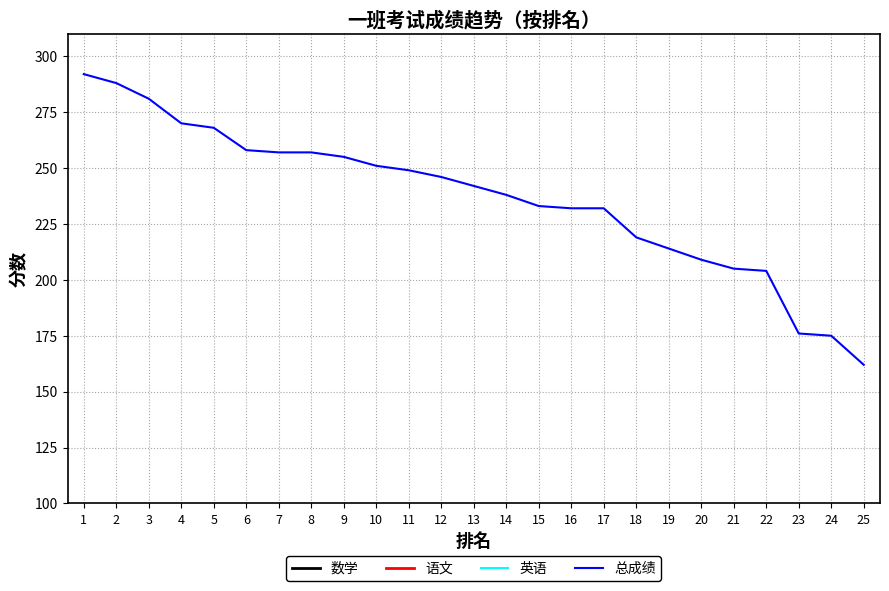

At 6, list the series in order from largest to smallest.

总成绩, 英语, 语文, 数学